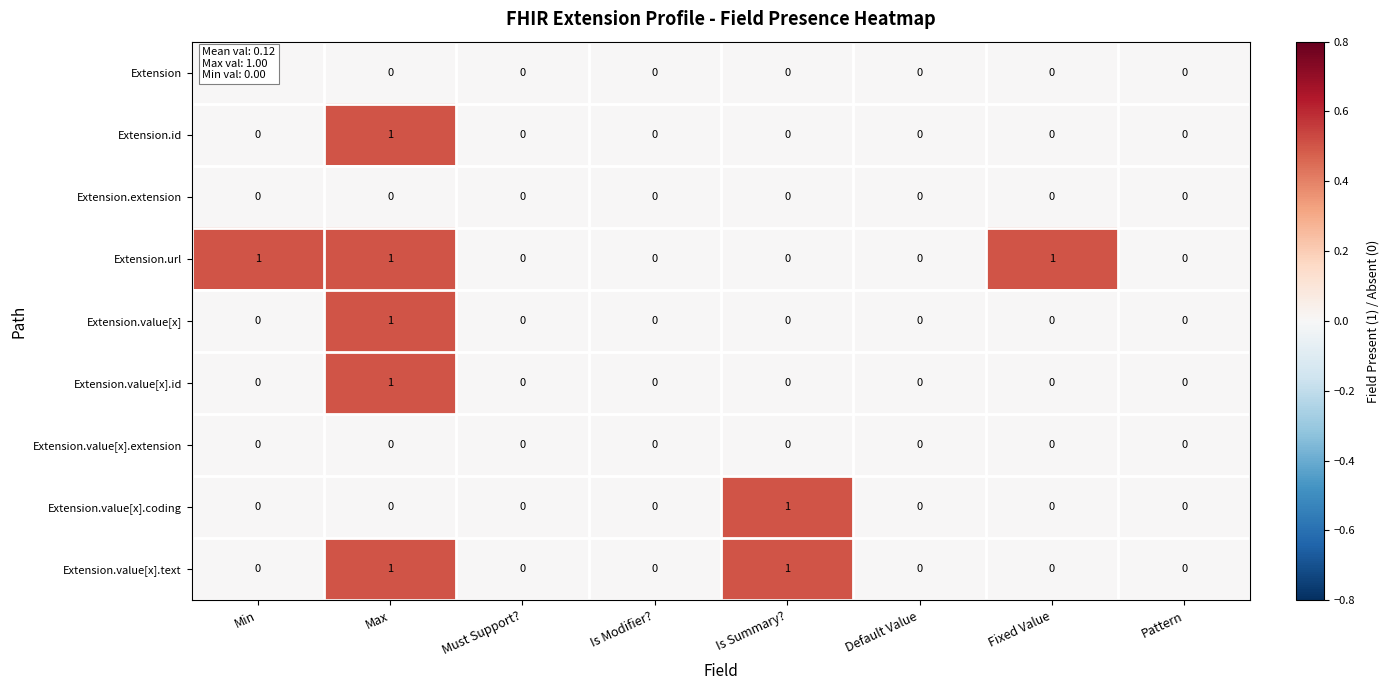

Which category has the highest value in the Extension.value[x].id series?

Max